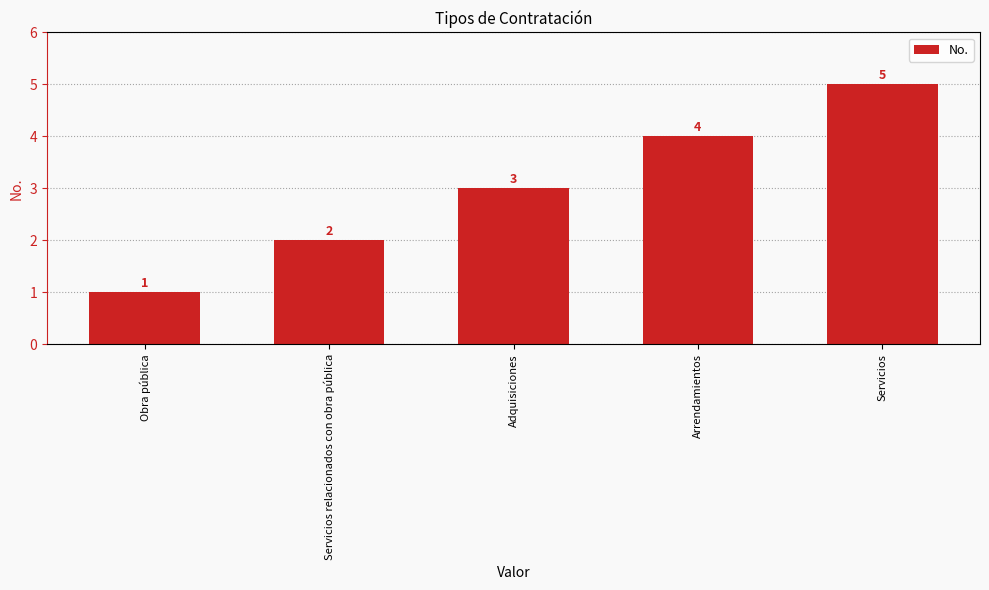

What is the average value?

3